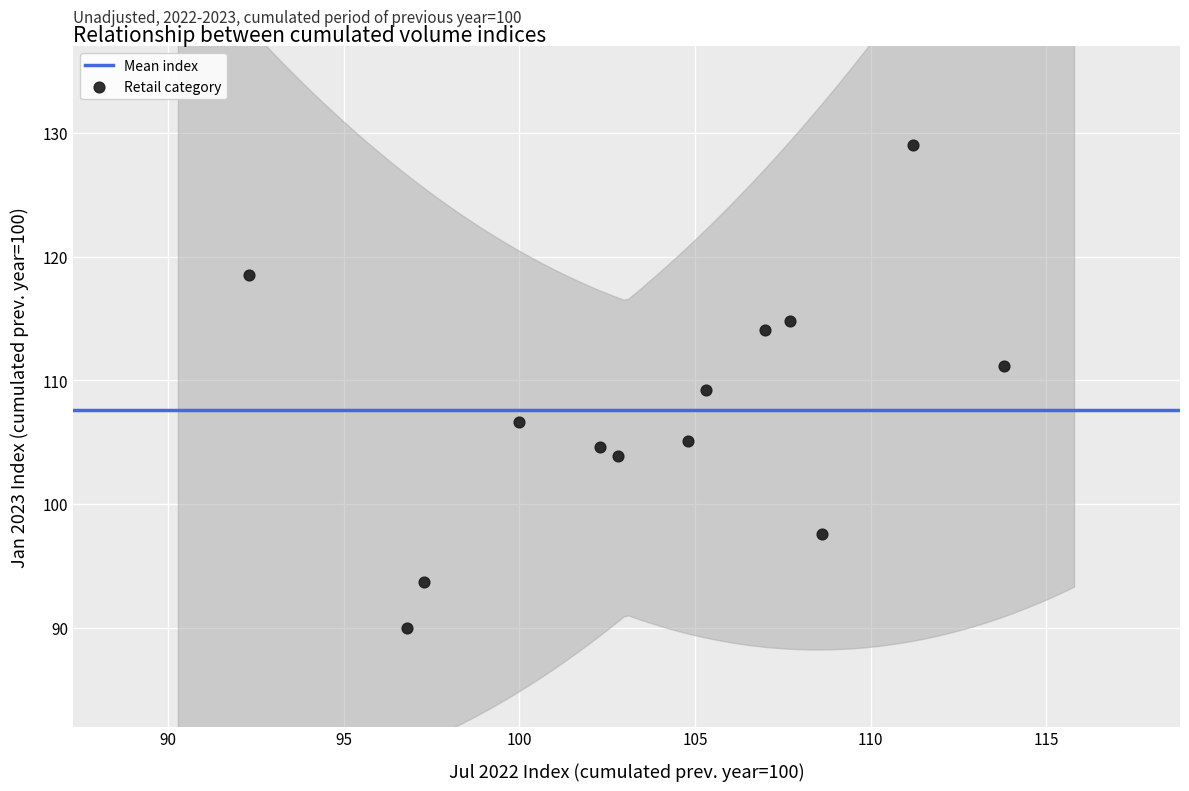

What is the range of X values (max minus min)?

21.5